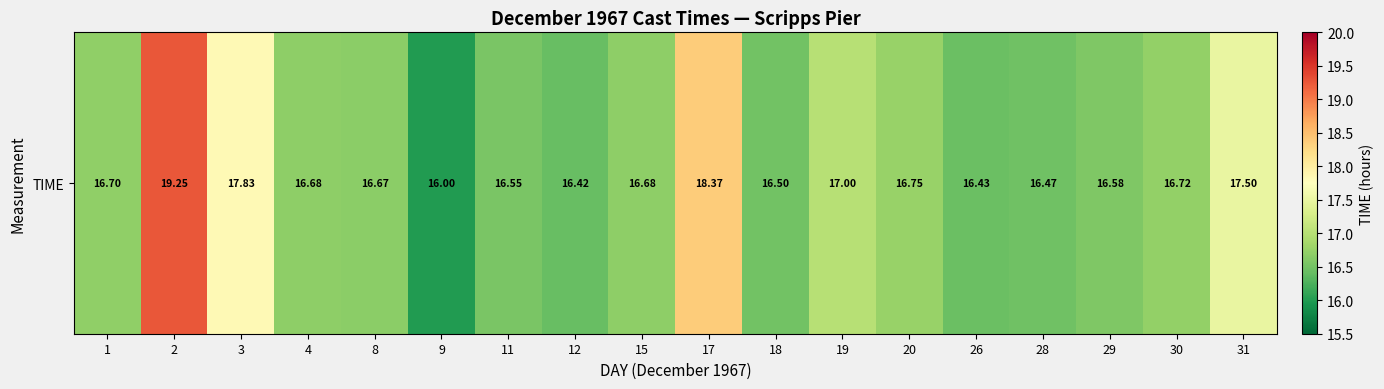

Rank the categories by value from lowest to highest.

9, 12, 26, 28, 18, 11, 29, 8, 4, 15, 1, 30, 20, 19, 31, 3, 17, 2